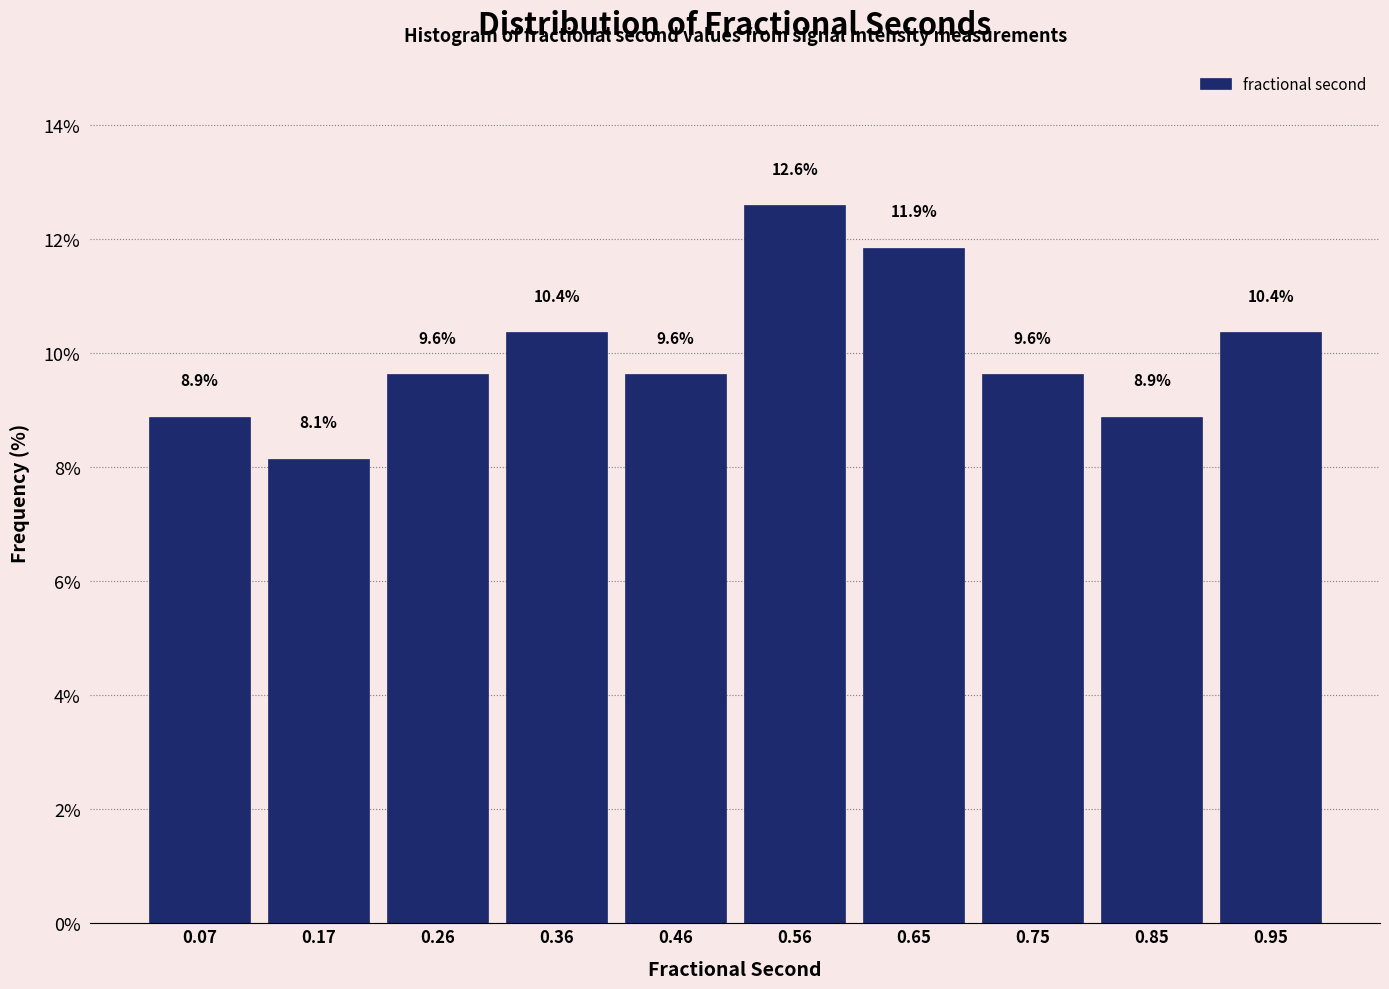

What is the height of the bar covering 0.21 to 0.31 on the x-axis? The bar edges are not printed on the chart, so give them approximately, as read against the axis.

9.6